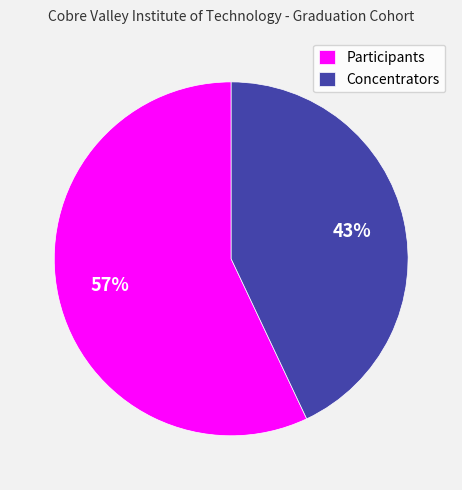

Rank the categories by value from highest to lowest.

Participants, Concentrators